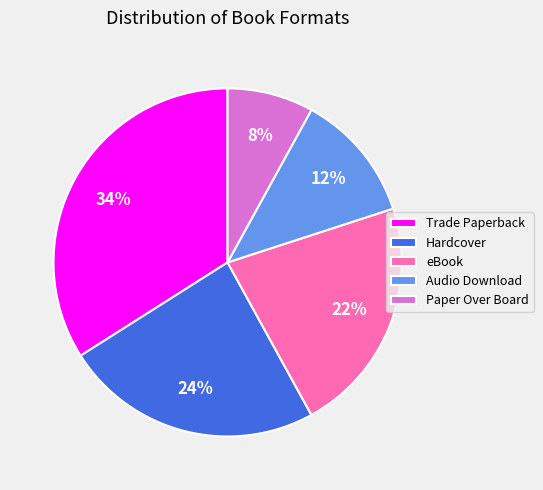

Does any single category account for the majority?

No